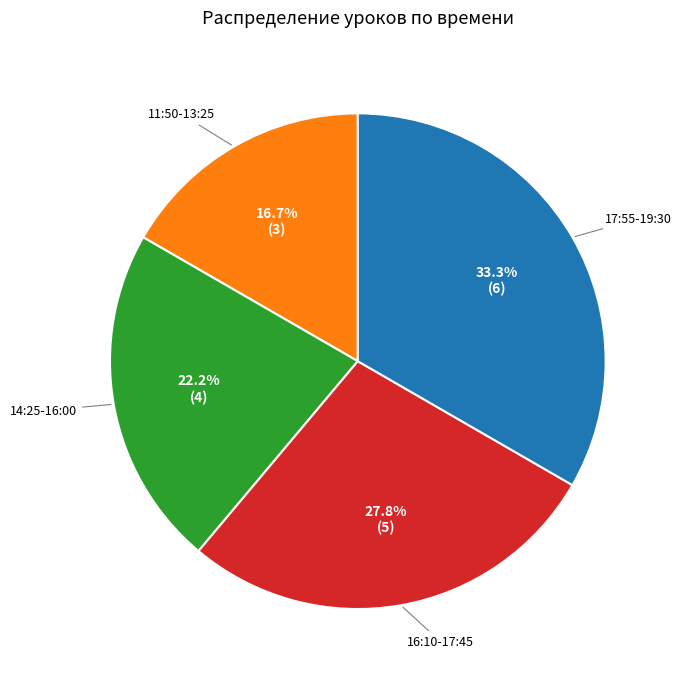

Is there any slice that represents more than half of the pie?

No